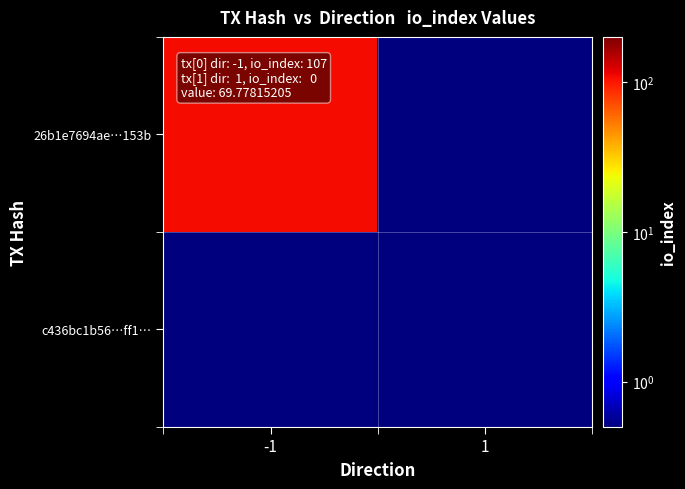

Reading right to left, list all the values displayed in this chart.

26b1e7694ae…153b: 1=0.5	-1=107.0
c436bc1b56…ff1…: 1=0.5	-1=0.5